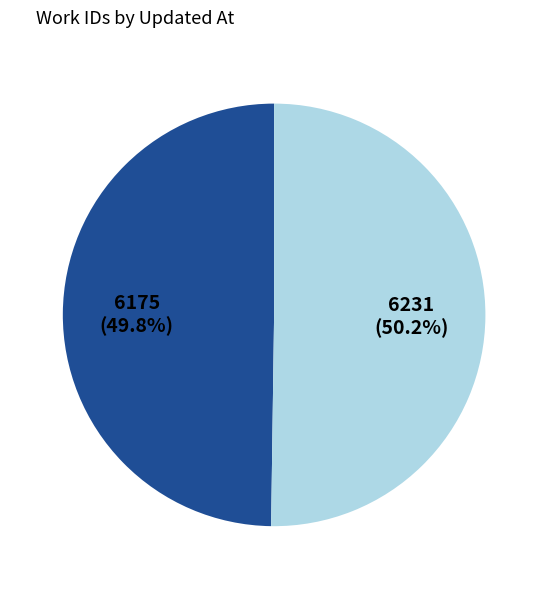

Is there any slice that represents more than half of the pie?

Yes